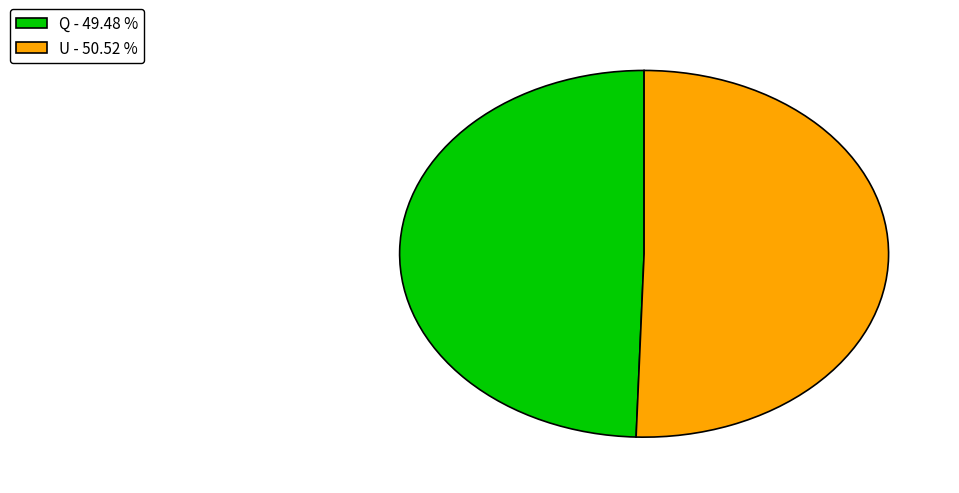

Which slice is the smallest?

Q